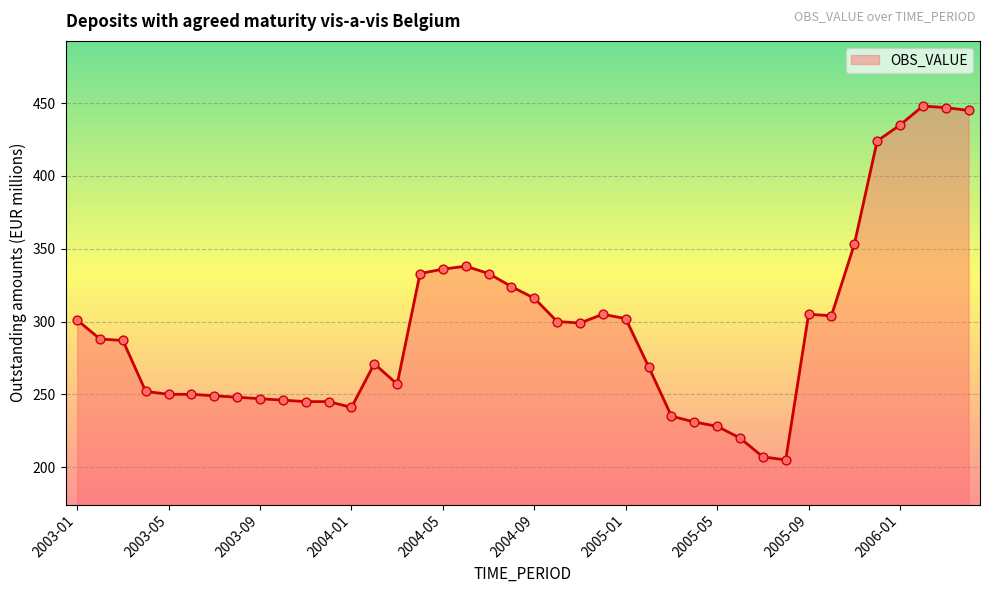

What is the greatest value displayed?

448